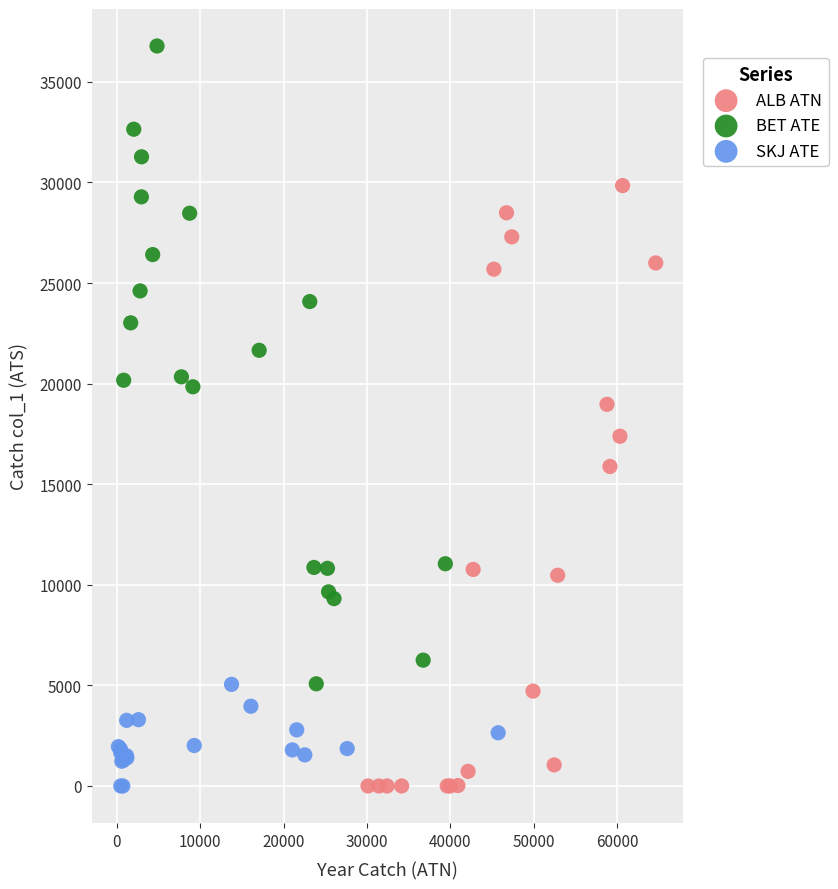

Which series reaches the maximum Y coordinate?

BET ATE